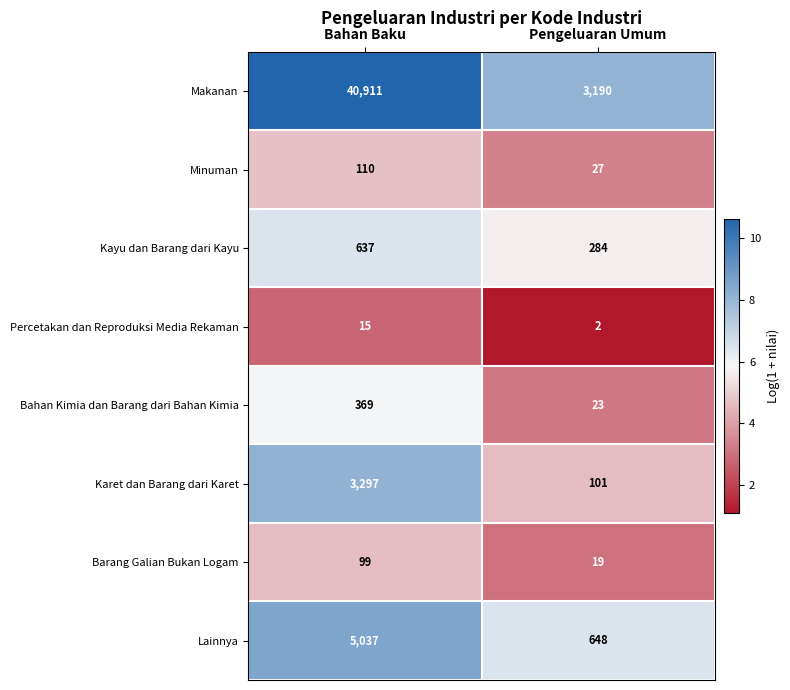

At which category is the sum across all series the highest?

Bahan Baku